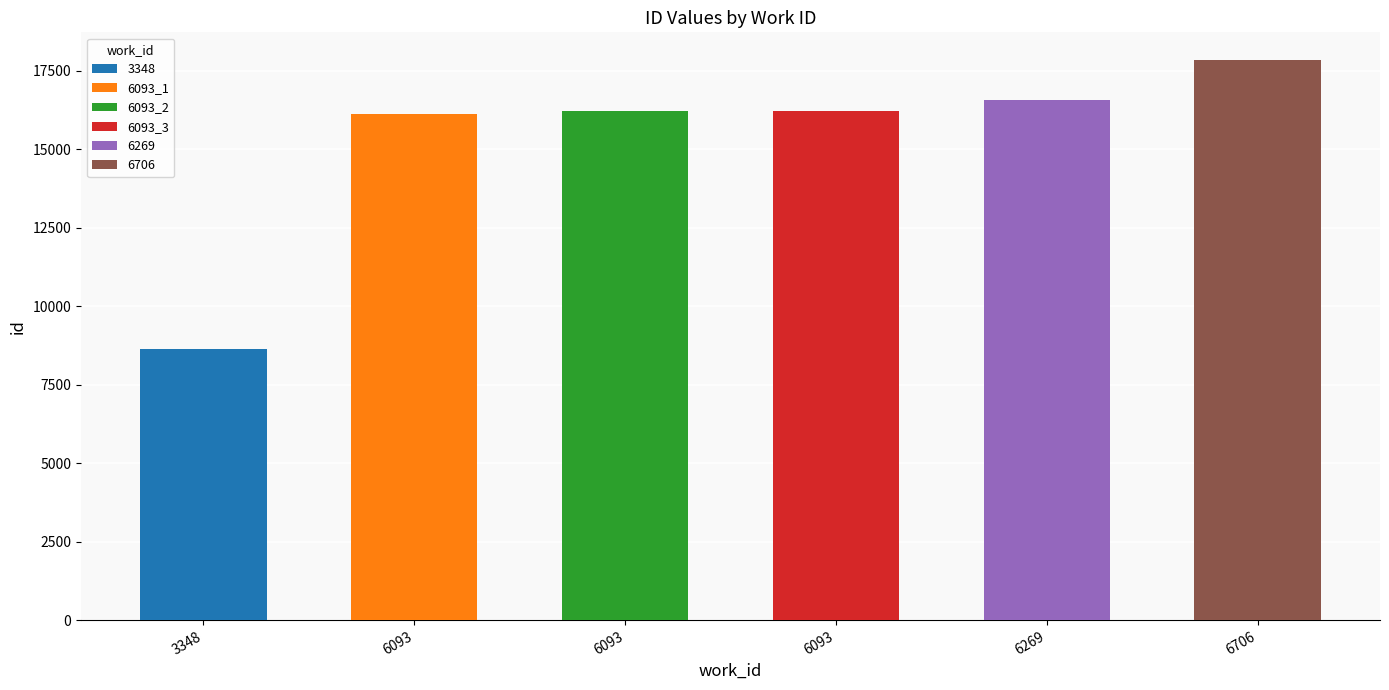

The value at 6093 is 10542. True or false?

False